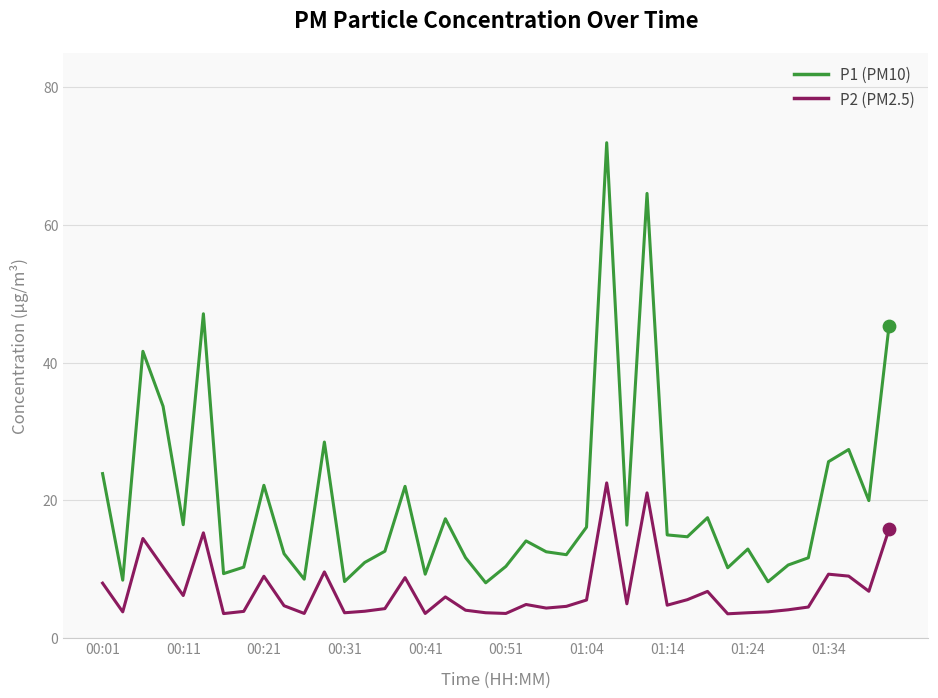

Which series has the largest total across all categories?

P1 (PM10)